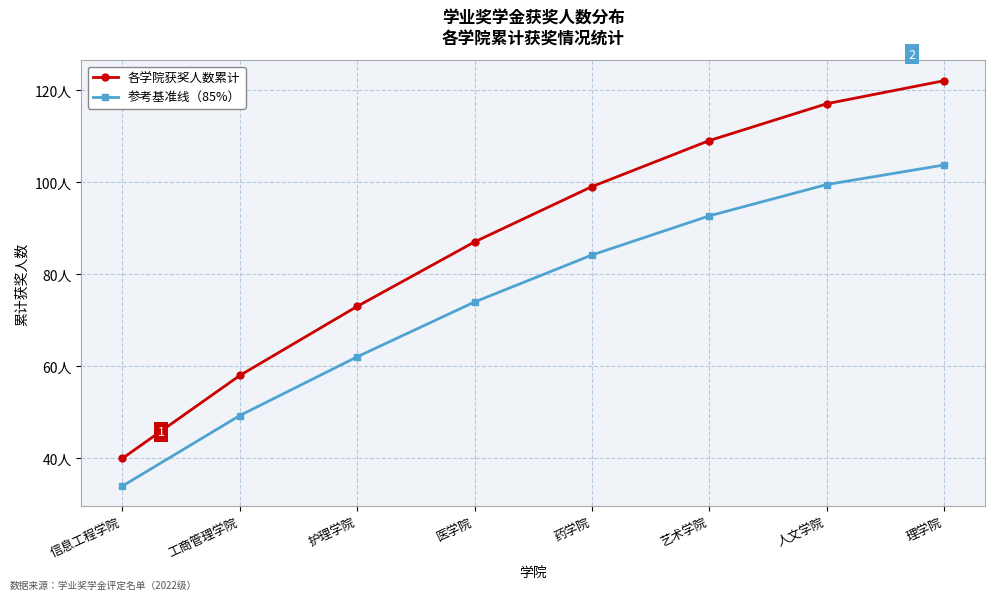

What is the difference between the highest and lowest values at 医学院?

13.0